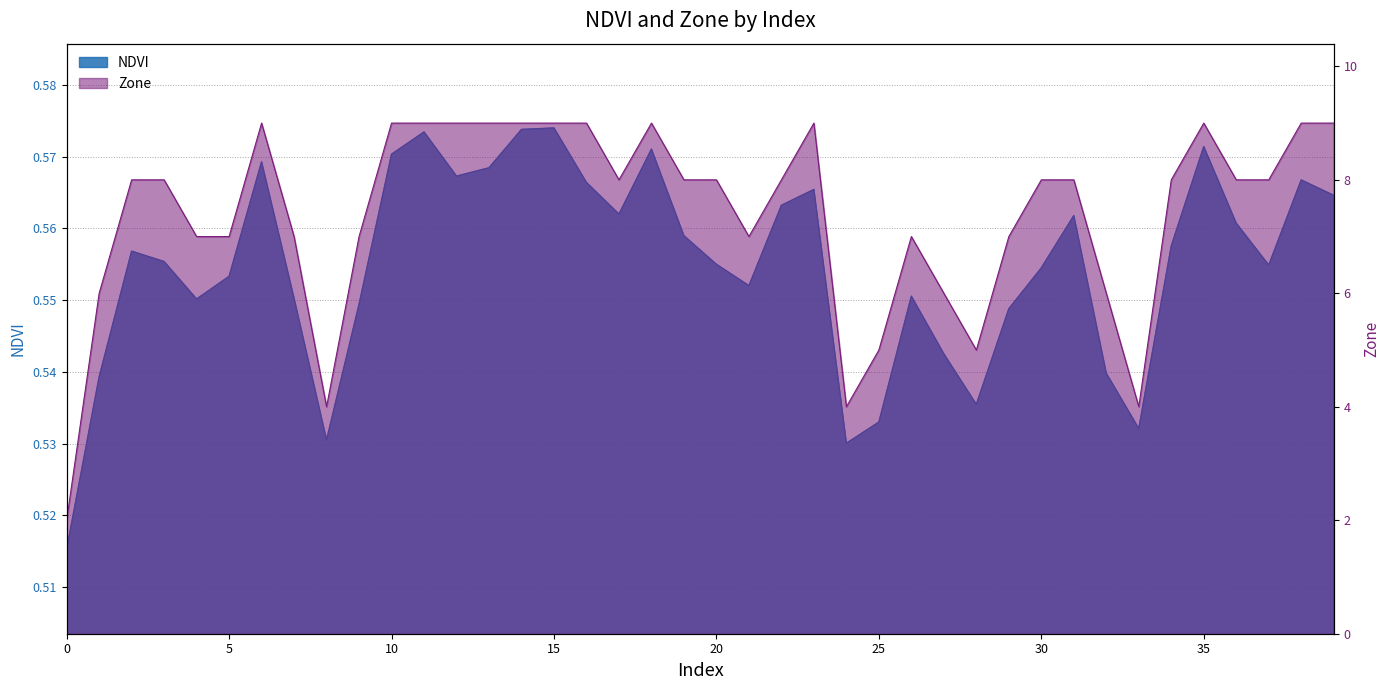

What is the smallest value displayed?

0.5